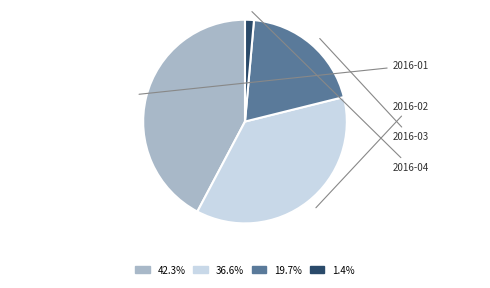

To the nearest percent, what portion does 2016-02 represent?

37%